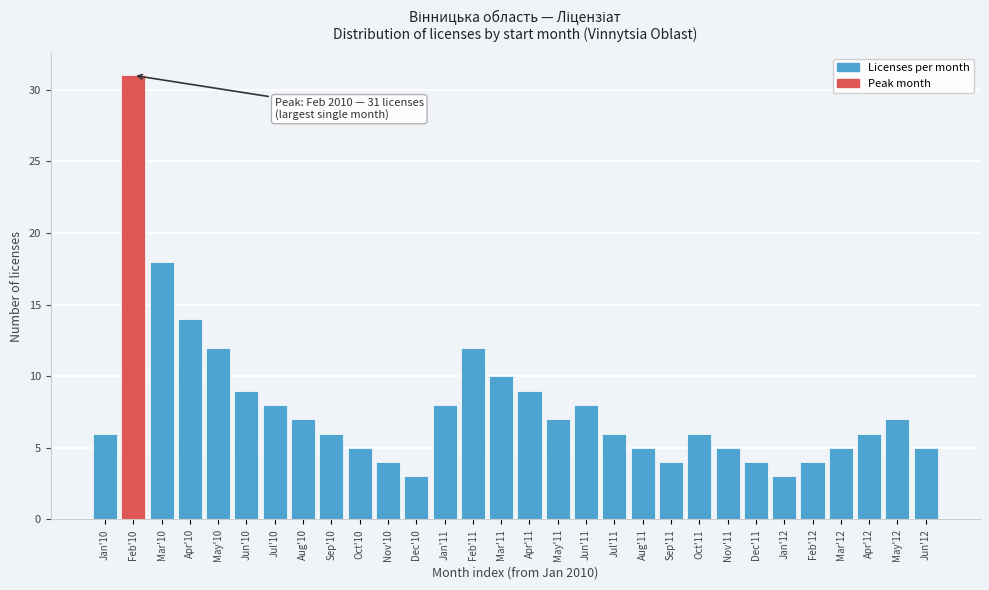

Reading right to left, transcribe all the data shown in this chart.

Jun'12=5	May'12=7	Apr'12=6	Mar'12=5	Feb'12=4	Jan'12=3	Dec'11=4	Nov'11=5	Oct'11=6	Sep'11=4	Aug'11=5	Jul'11=6	Jun'11=8	May'11=7	Apr'11=9	Mar'11=10	Feb'11=12	Jan'11=8	Dec'10=3	Nov'10=4	Oct'10=5	Sep'10=6	Aug'10=7	Jul'10=8	Jun'10=9	May'10=12	Apr'10=14	Mar'10=18	Feb'10=31	Jan'10=6